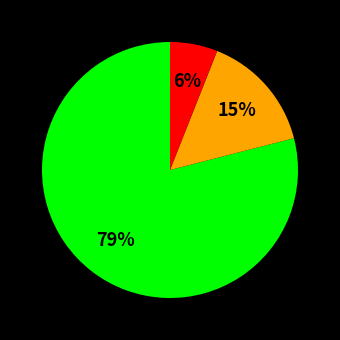

Is there any slice that represents more than half of the pie?

Yes